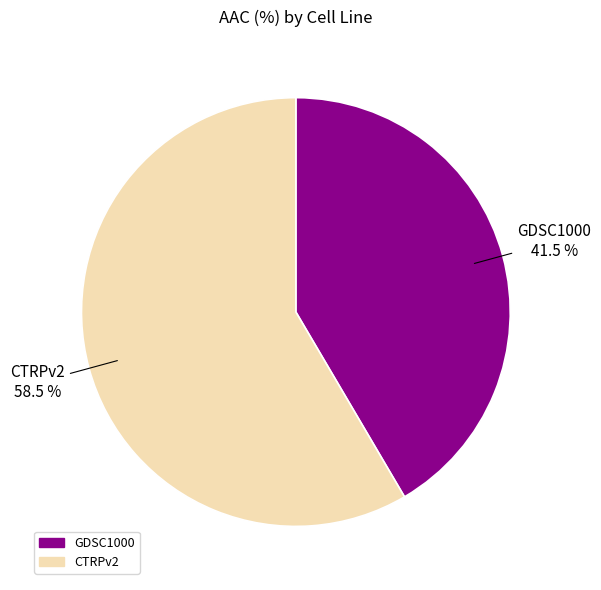

Combined, what portion of the pie is GDSC1000 and CTRPv2?

100.0%